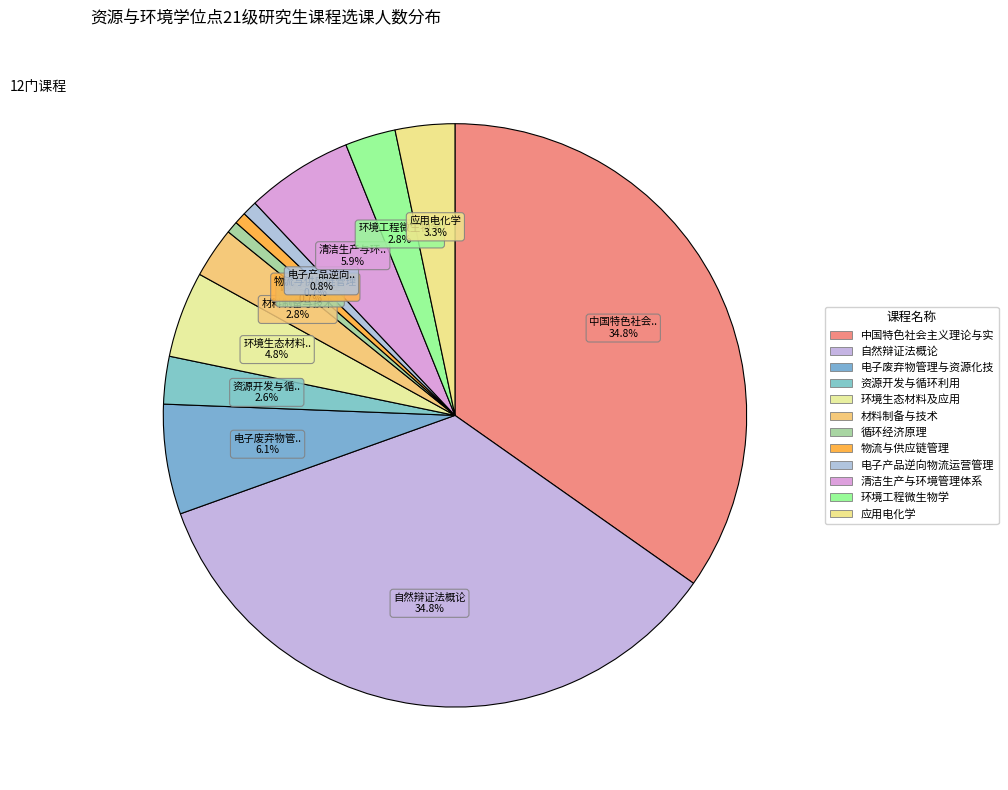

Which slice is the smallest?

循环经济原理